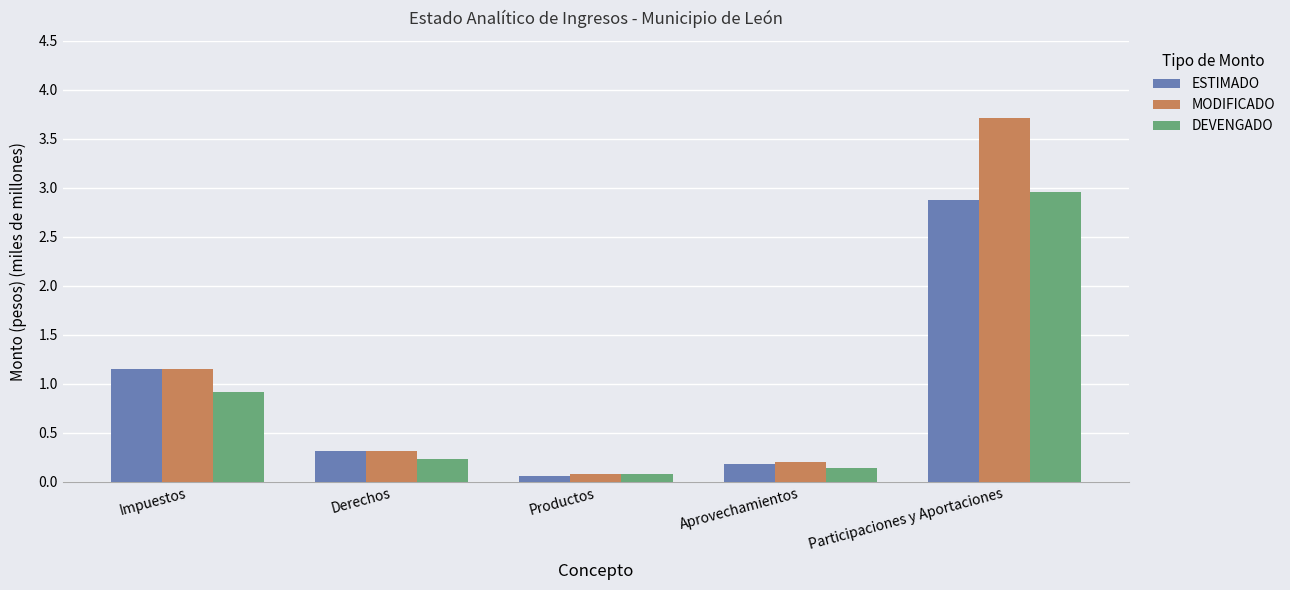

Which series has the widest spread of values?

MODIFICADO